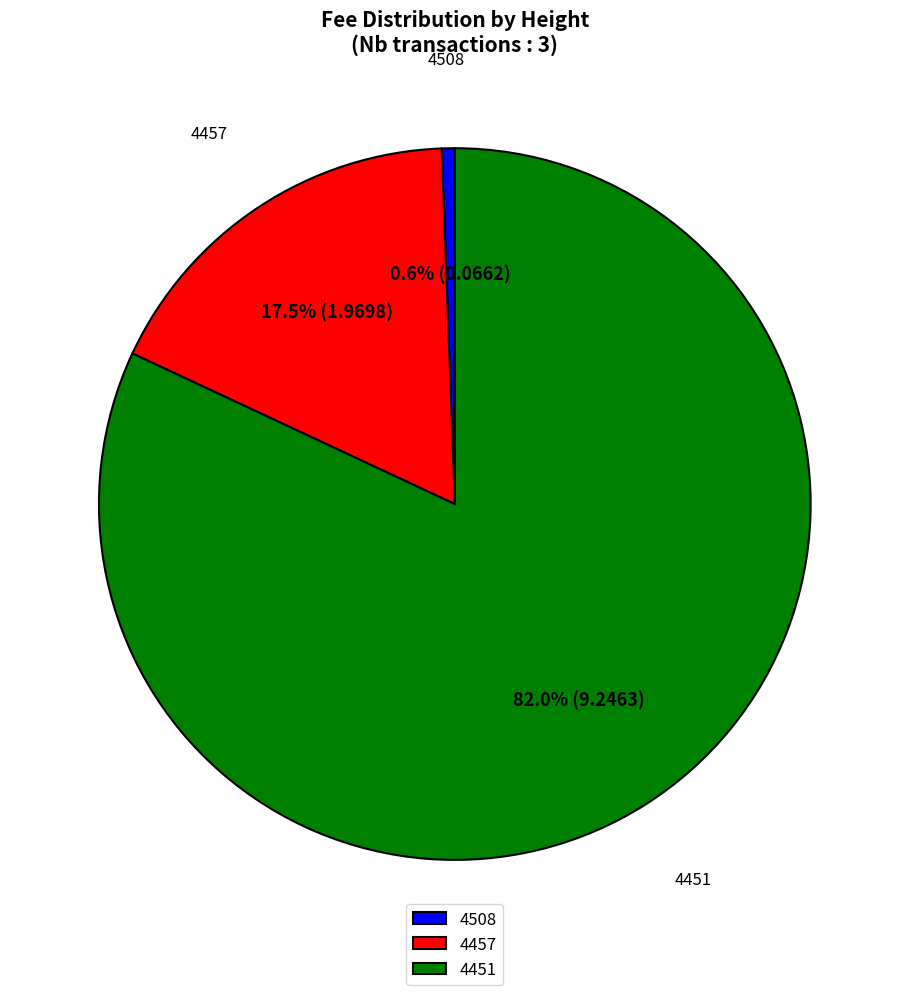

To the nearest percent, what is the combined percentage of 4508 and 4457?

18%